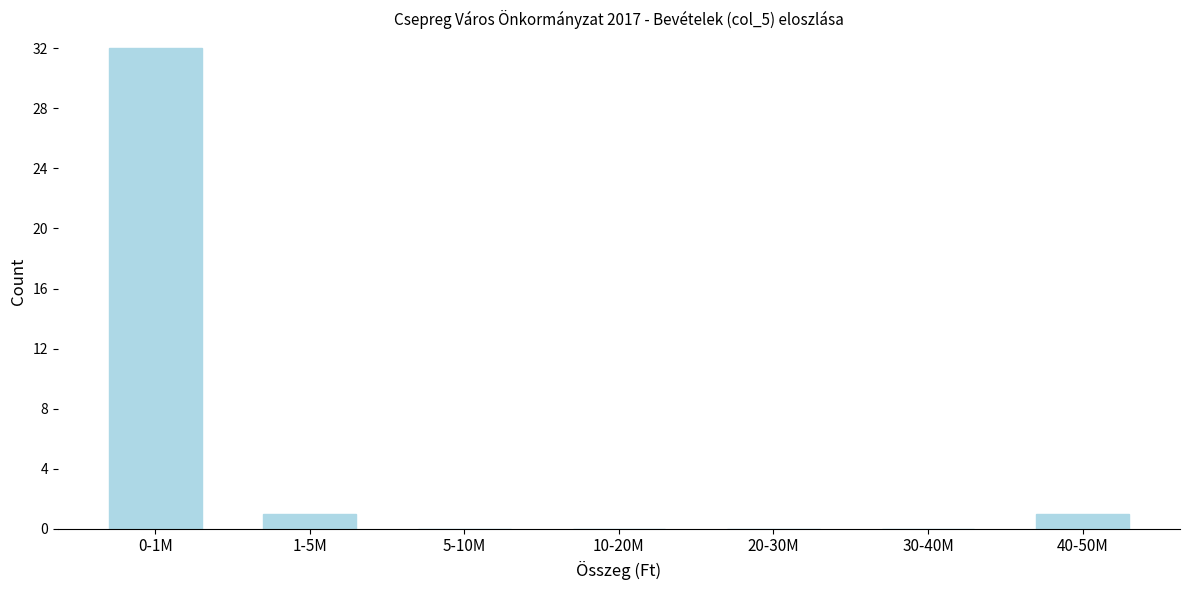

Reading left to right, transcribe all the data shown in this chart.

0-1M=32	1-5M=1	5-10M=0	10-20M=0	20-30M=0	30-40M=0	40-50M=1